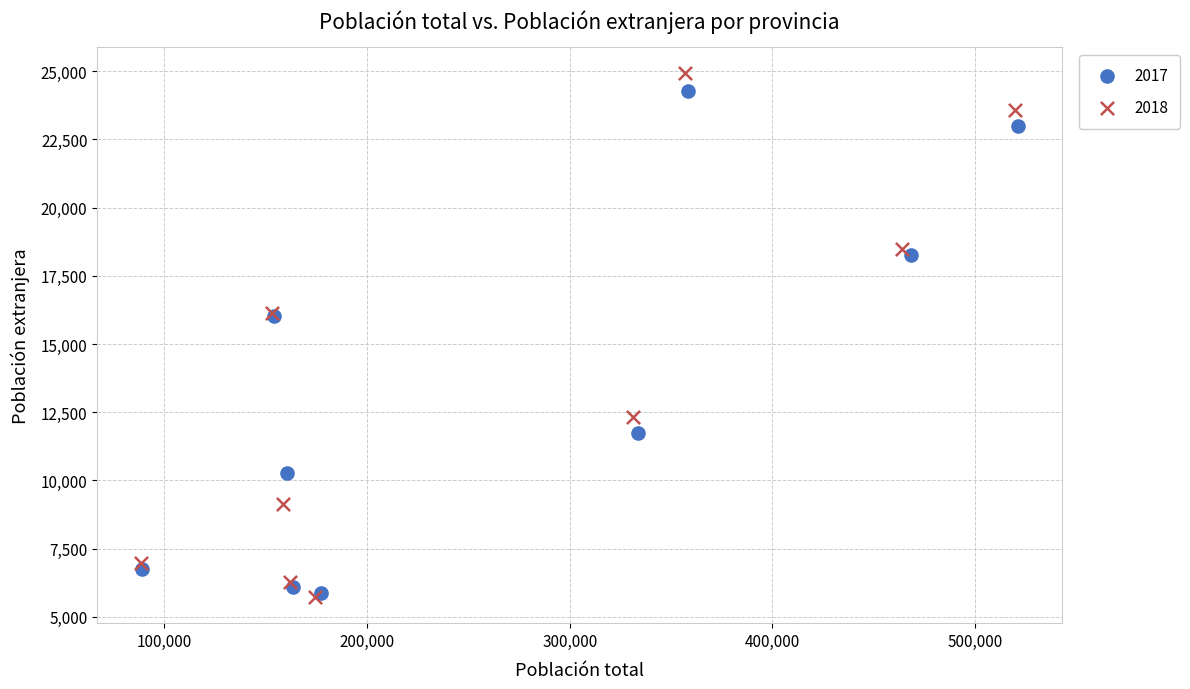

What are all the series names shown in the legend?

2017, 2018